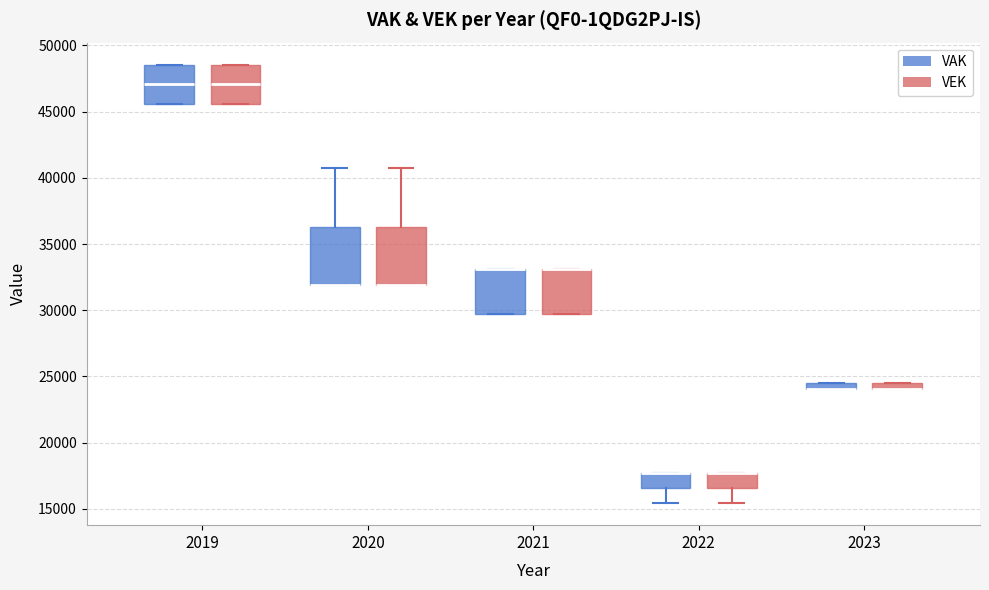

Where does the upper whisker of the box for 2020 (VEK) end on the y-axis? The values are not printed on the chart, so give them approximately, as read against the axis.

40500